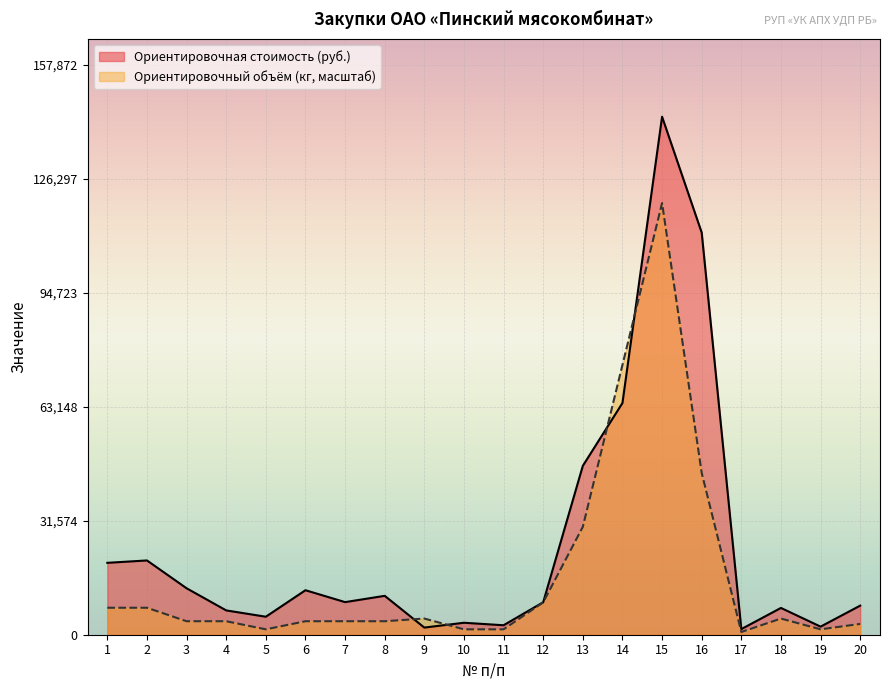

Reading right to left, extract all data points from this chart.

Ориентировочная стоимость (руб.): 8059.2	2239.2	7423.0	1559.0	111420.0	143520.0	64200.0	46800.0	9000.0	2625.6	3315.6	1980.0	10776.0	9033.0	12330.0	4986.0	6735.0	12870.0	20580.0	19920.0
Ориентировочный объём (кг): 2990.0	1495.0	4485.0	747.5	44850.0	119600.0	74750.0	29900.0	8970.0	1495.0	1495.0	4485.0	3737.5	3737.5	3737.5	1495.0	3737.5	3737.5	7475.0	7475.0